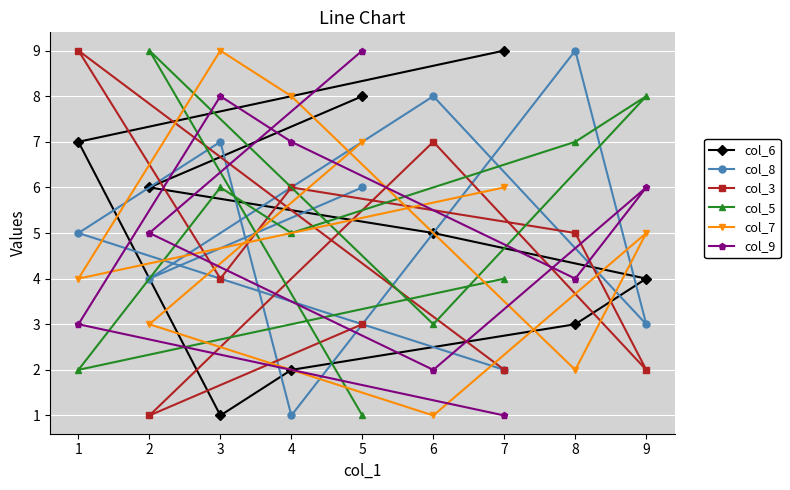

True or false: col_7 and col_3 cross at least once.

True